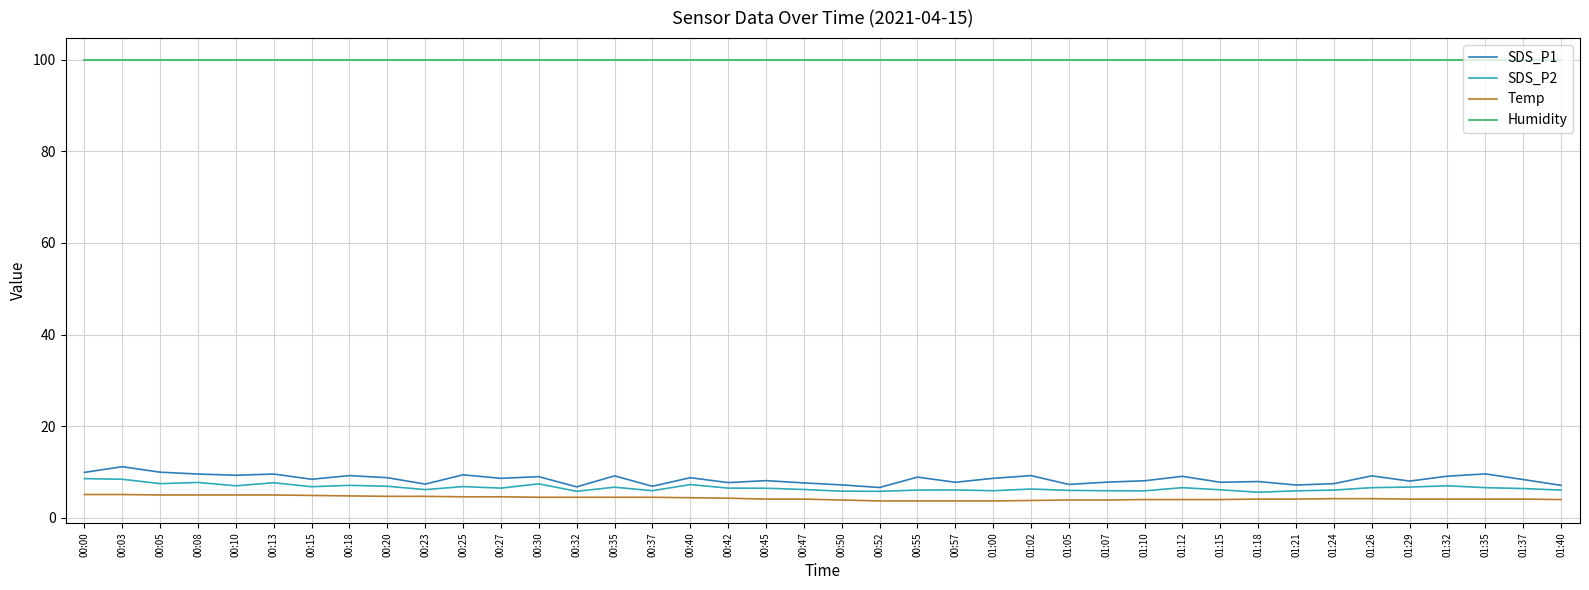

What is the spread (max minus min) of values at 00:50?

96.0